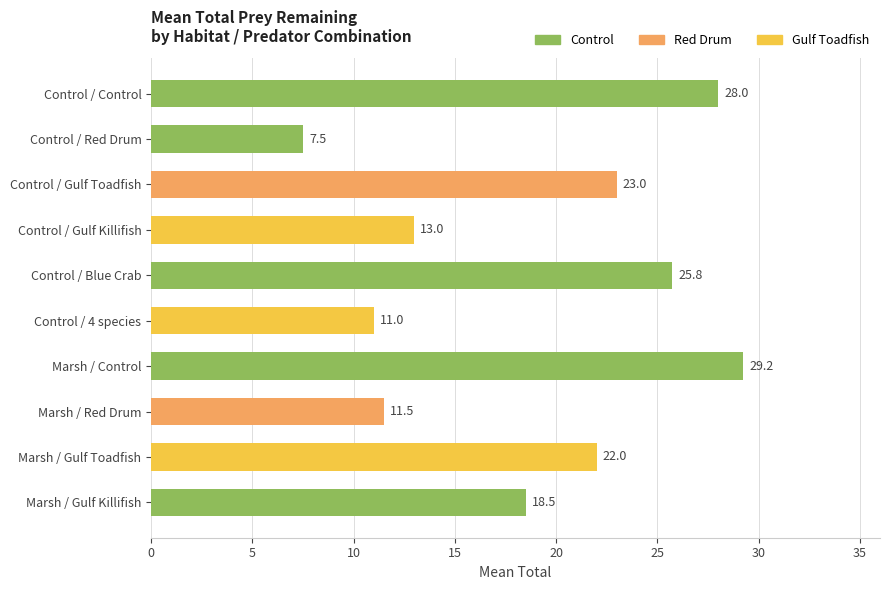

What is the value of the 2nd bar from the top?

7.5